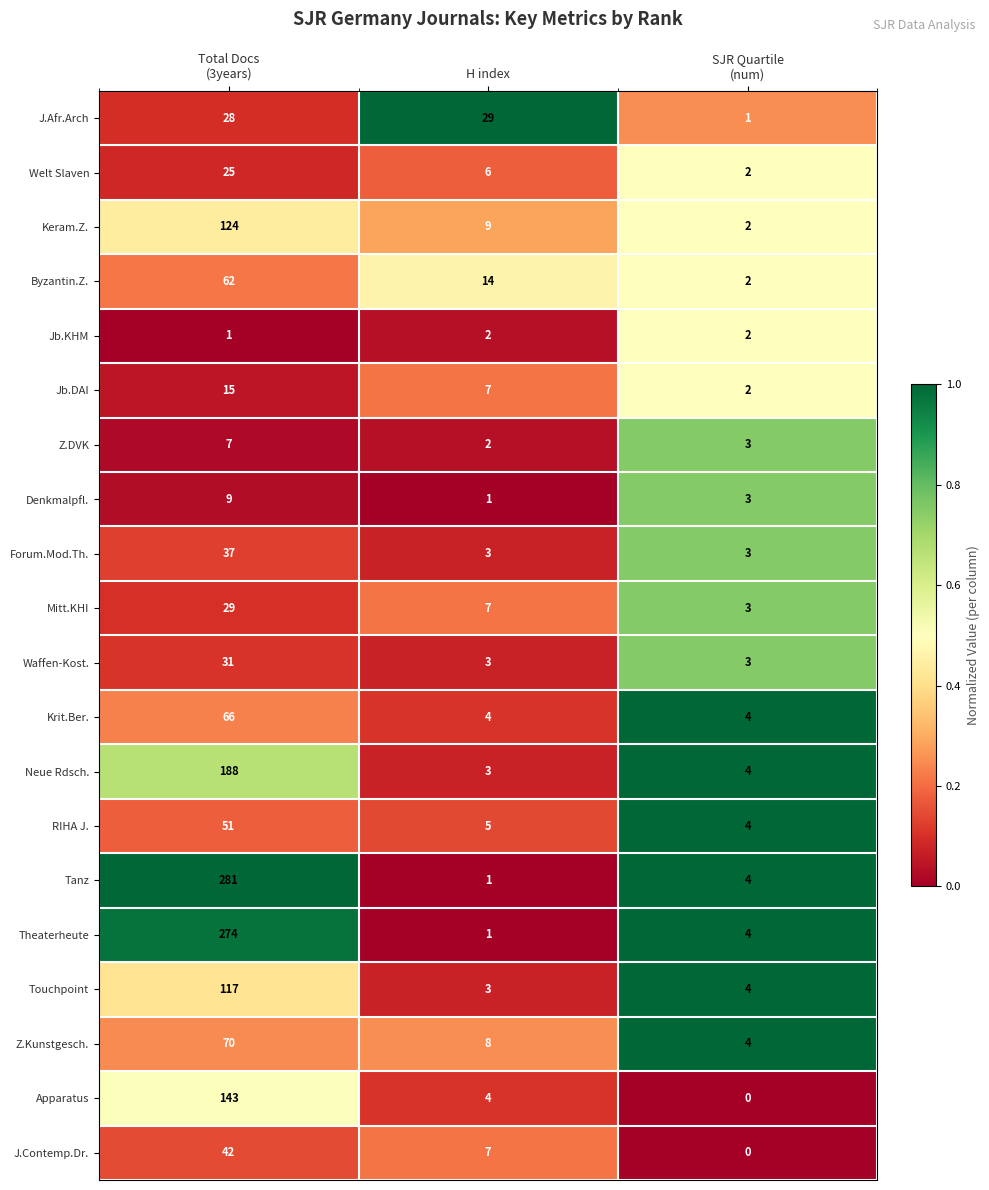

What is the total value across all series at H index?

119